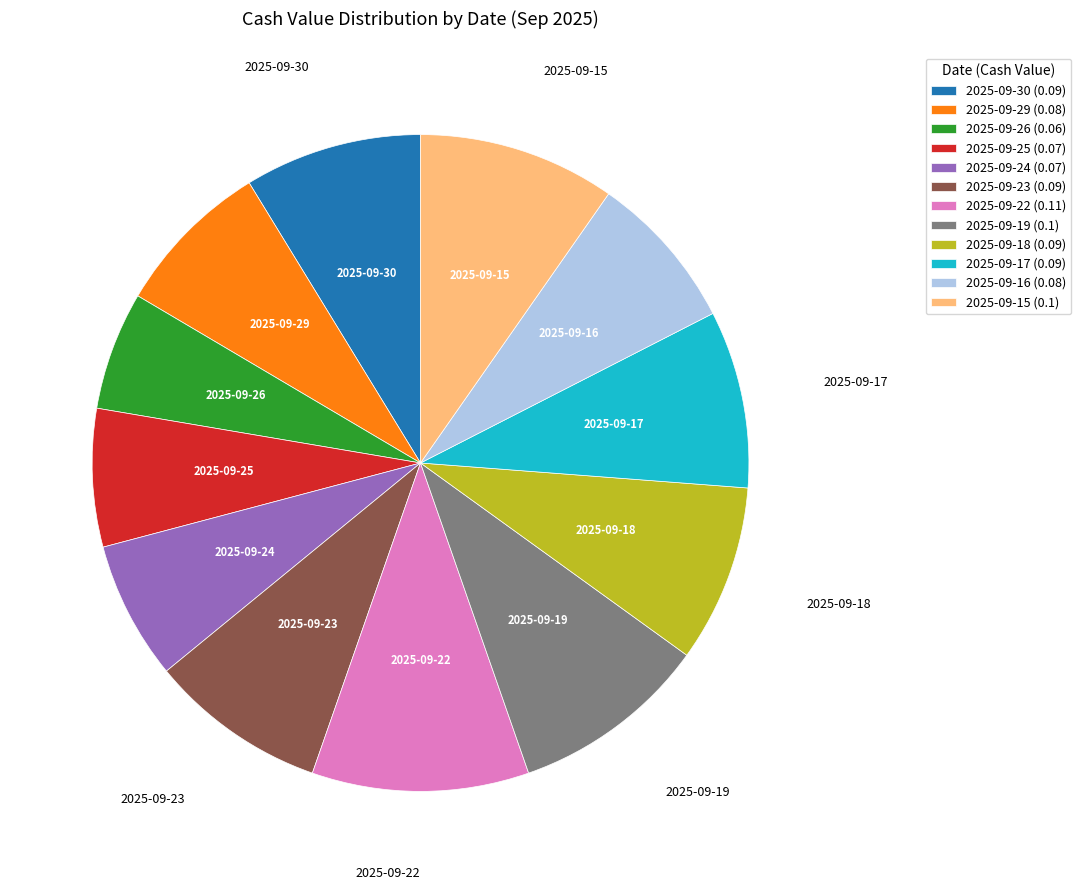

Count the number of slices in the pie.

12